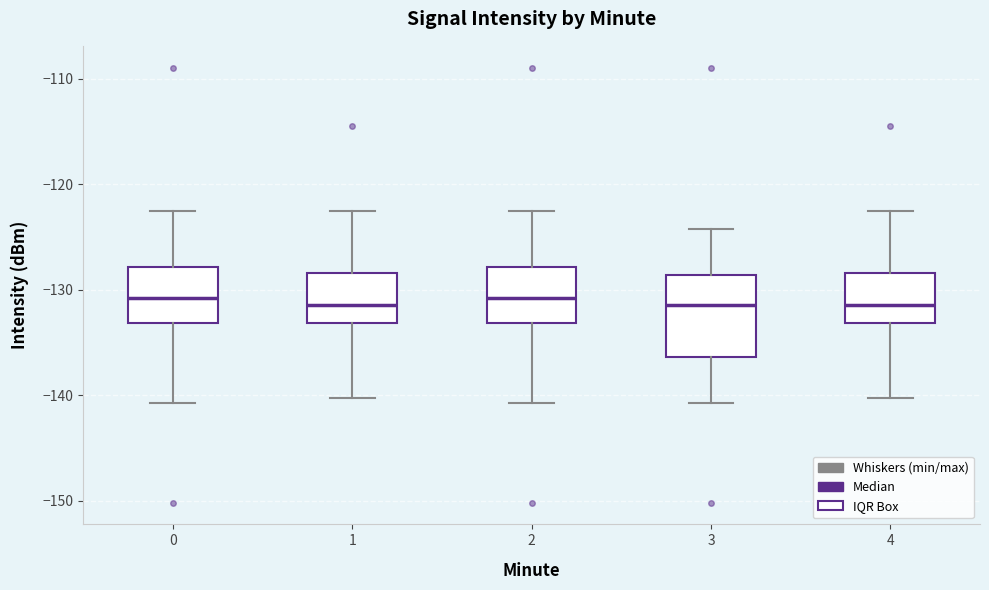

Where does the lower whisker of the box at x = 3 end on the y-axis? The values are not printed on the chart, so give them approximately, as read against the axis.

-141